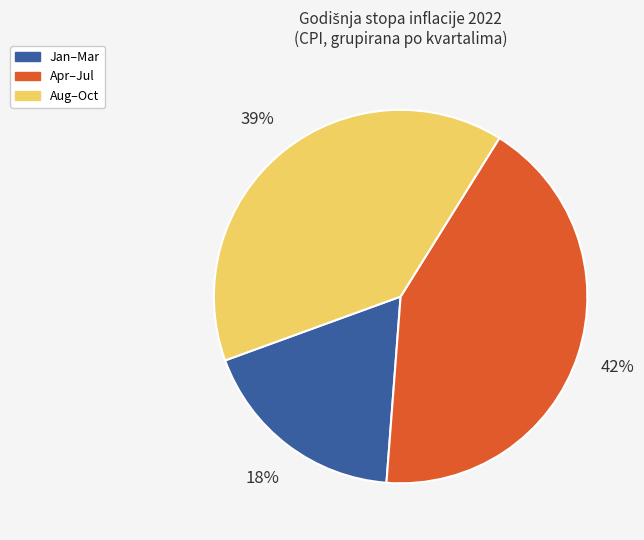

Is the sum of Apr–Jul and Aug–Oct greater than half?

Yes